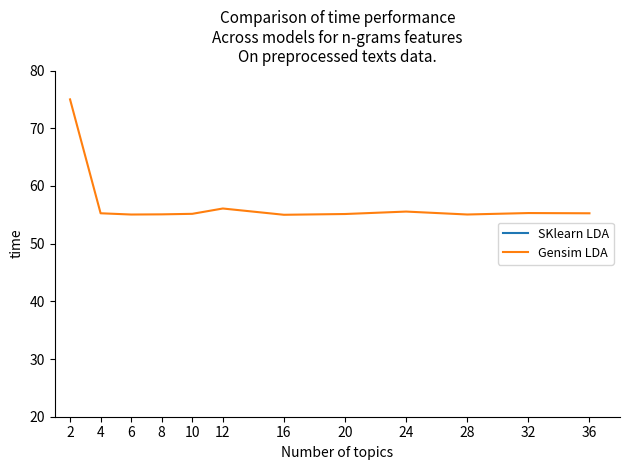

Which label corresponds to the largest value in the chart?

2